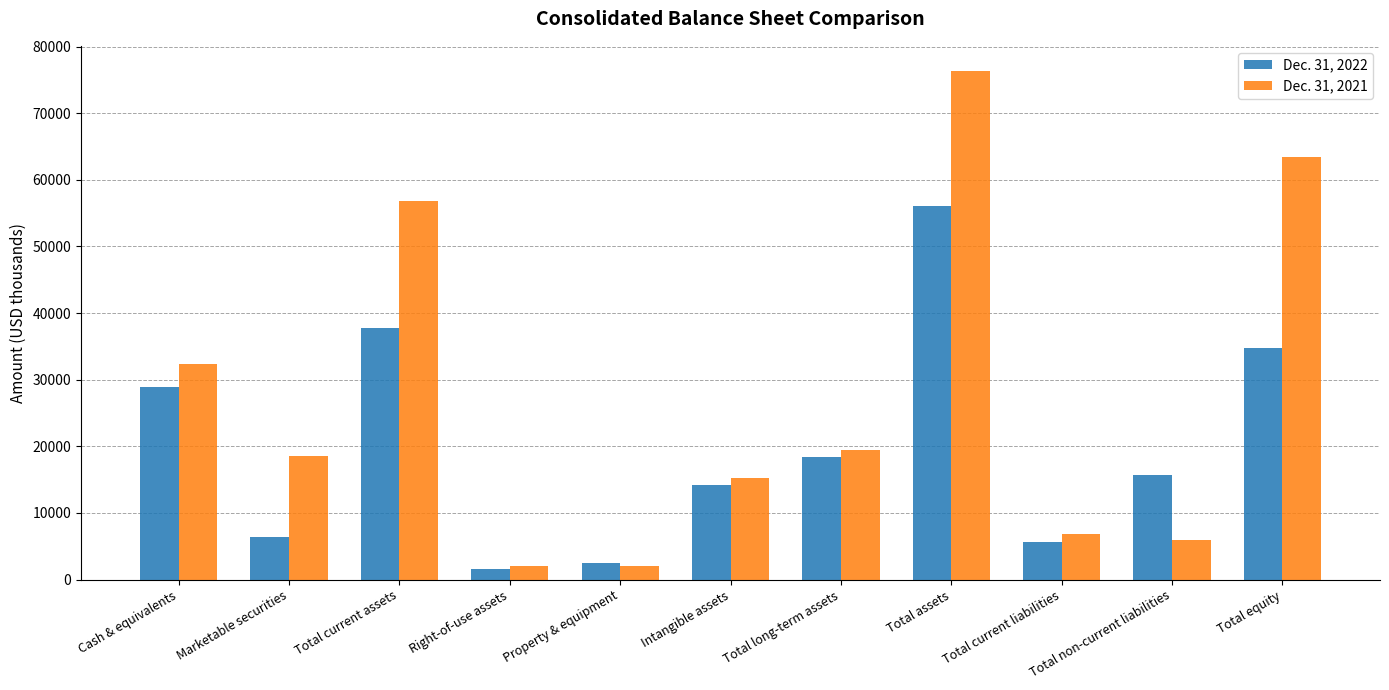

What are all the series names shown in the legend?

Dec. 31, 2022, Dec. 31, 2021